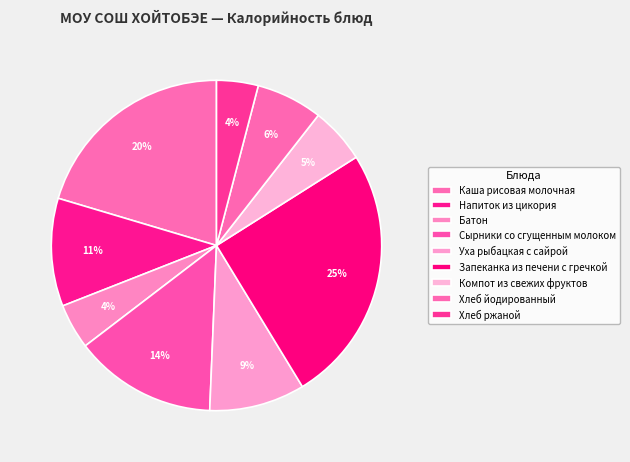

Does any single category account for the majority?

No